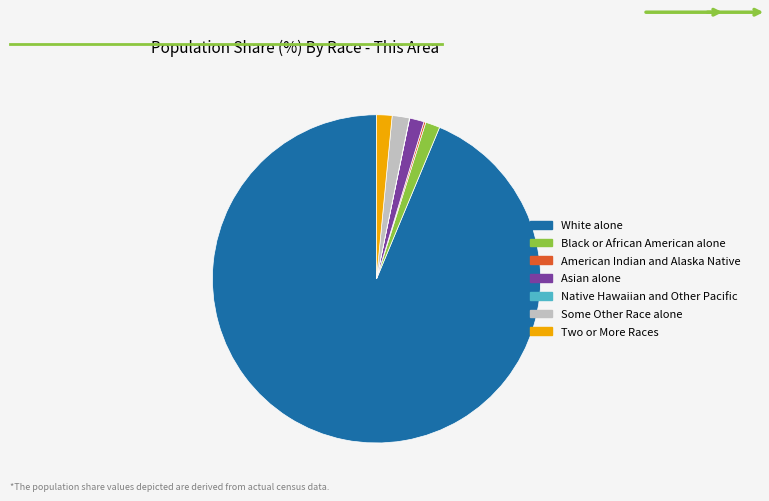

Which has a higher value, White alone or Some Other Race alone?

White alone